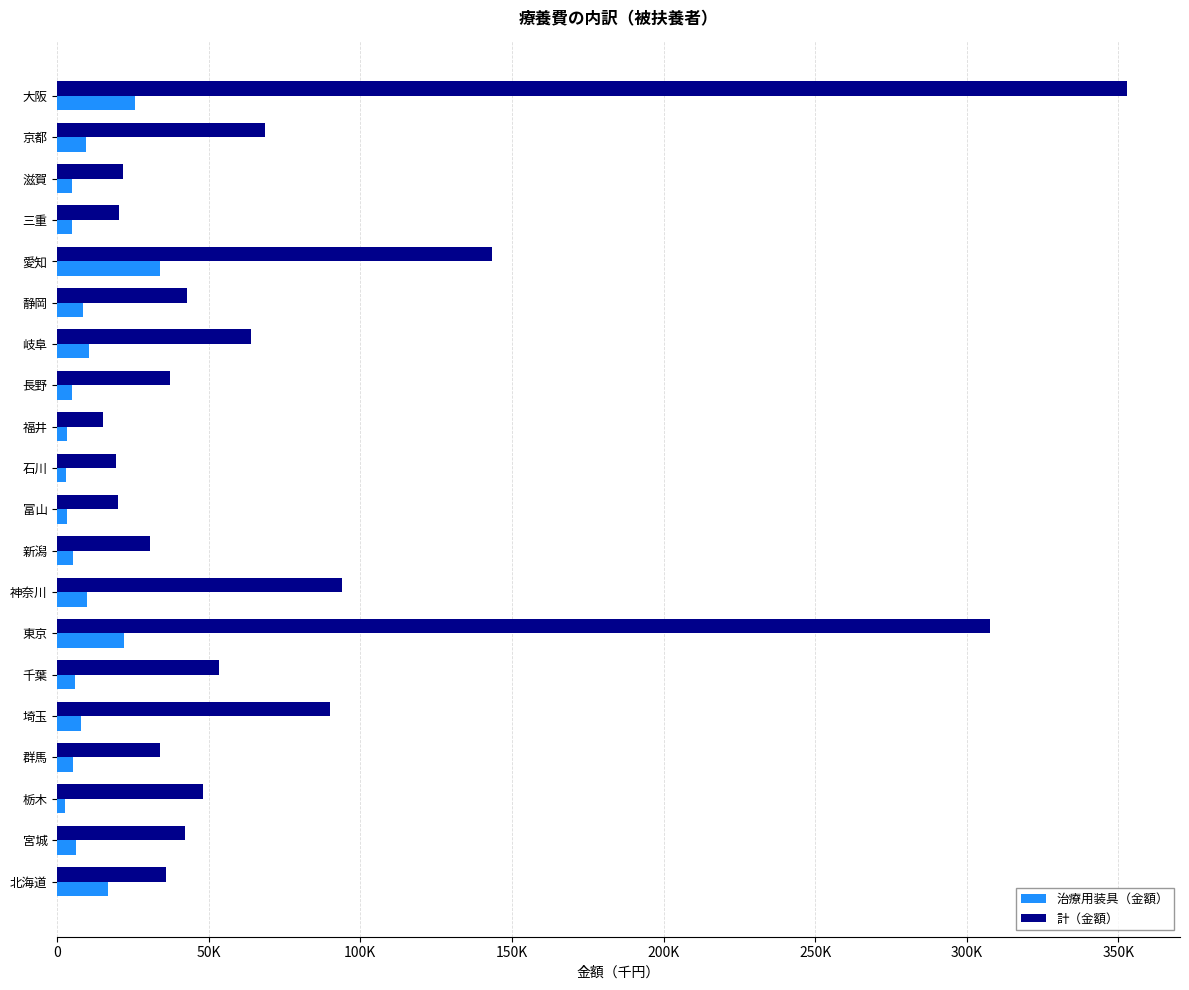

Which category has the highest value in the 治療用装具（金額） series?

愛知